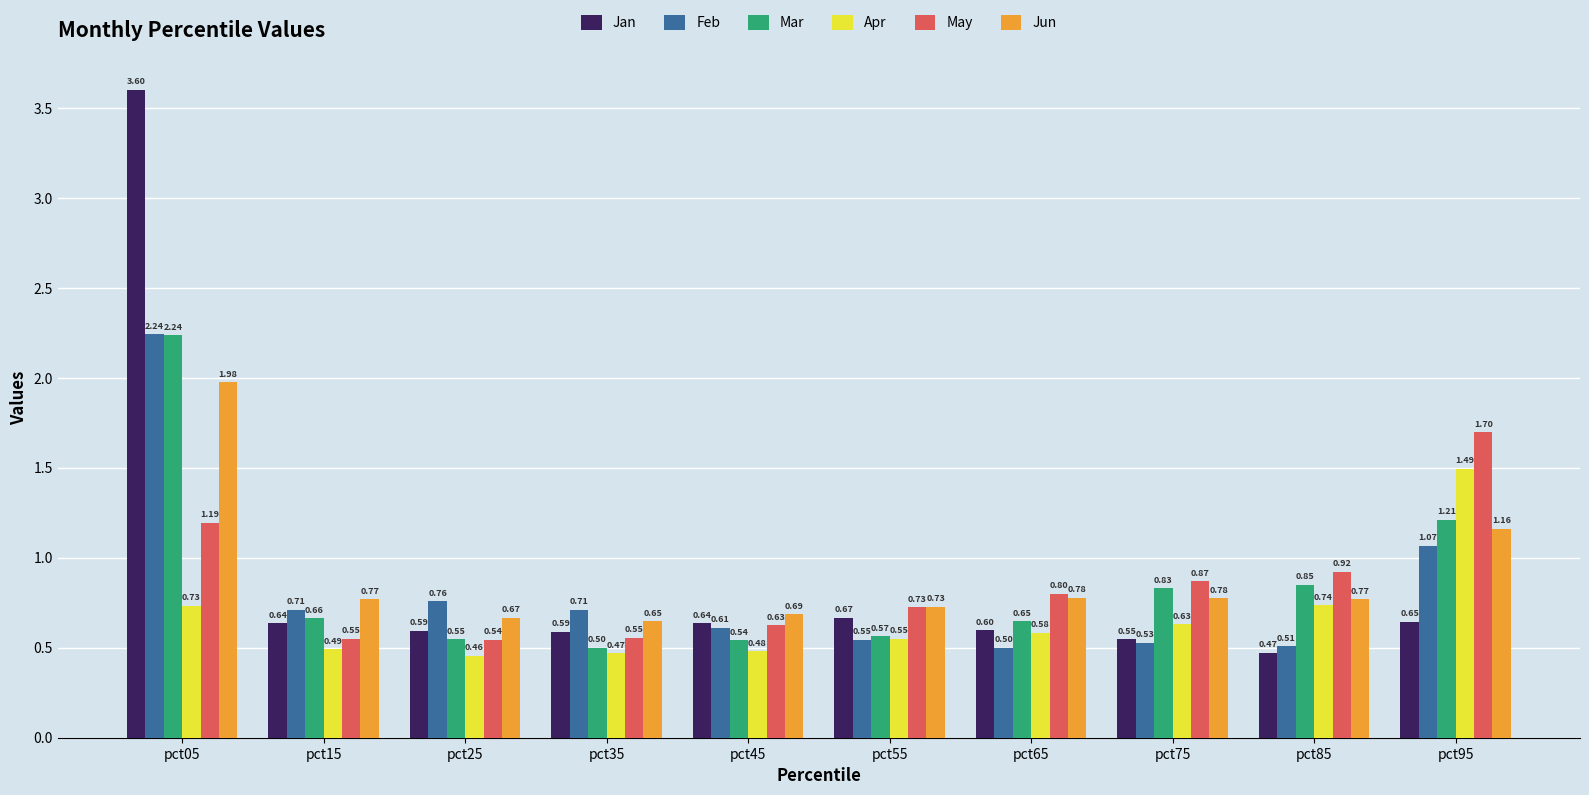

Are the bars horizontal?

No